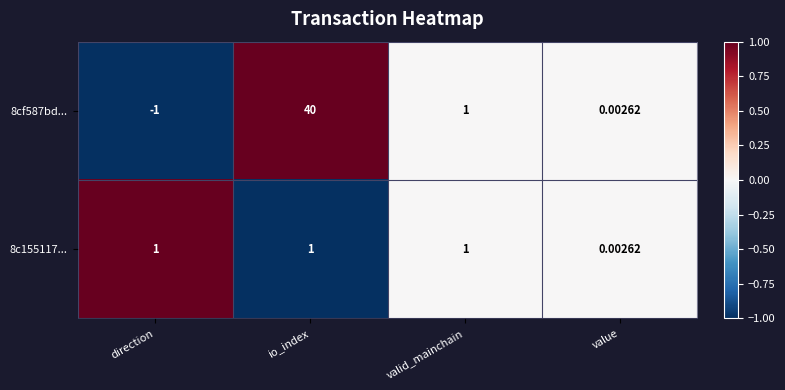

Which category has the highest value across all series?

io_index